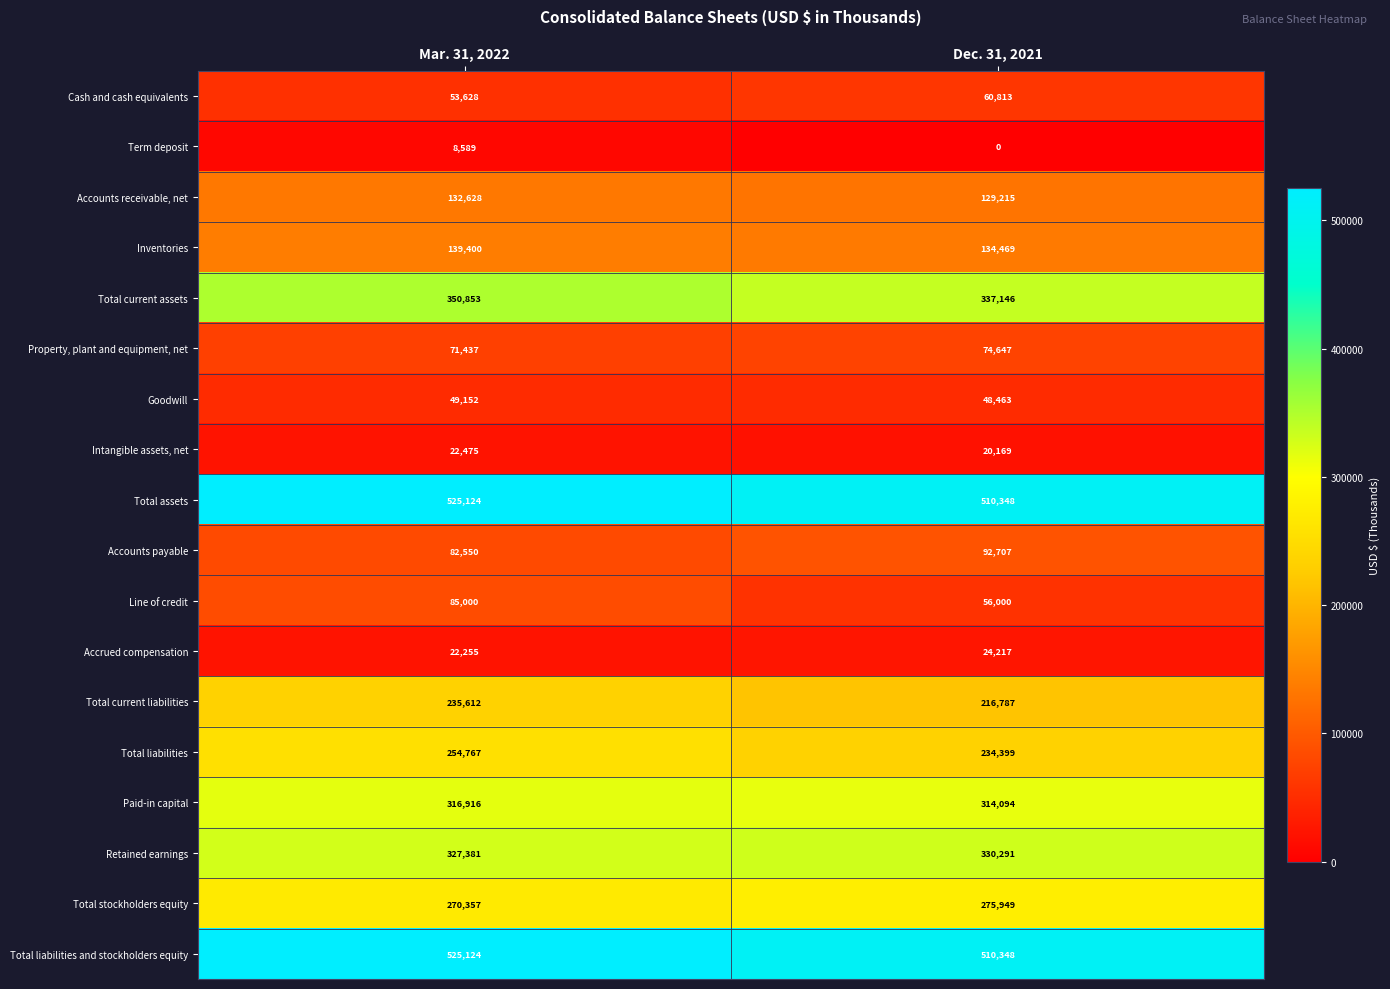

Read the Retained earnings value at Dec. 31, 2021, to the nearest 100.

330300